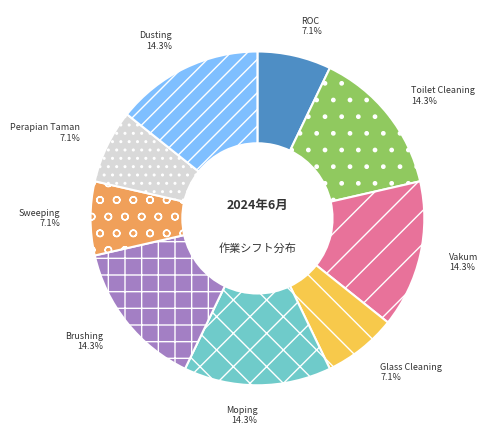

True or false: Vakum accounts for 14% of the total.

True